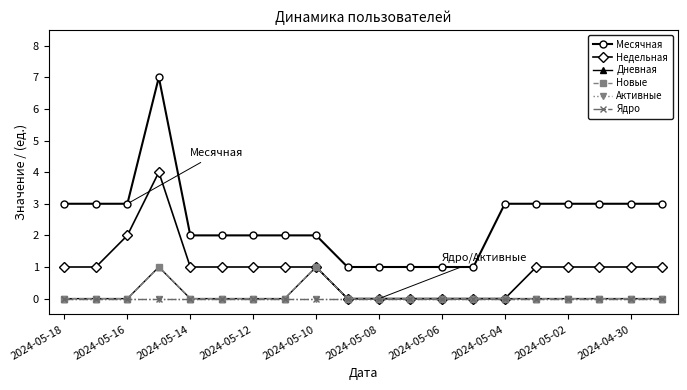

Where is the first local maximum for Дневная?

2024-05-12